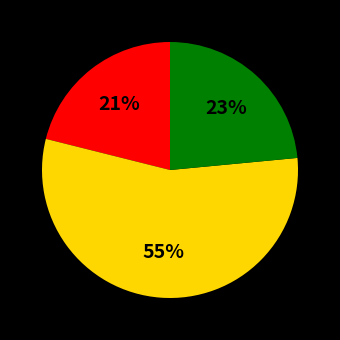

To the nearest percent, what is the average slice percentage?

33%